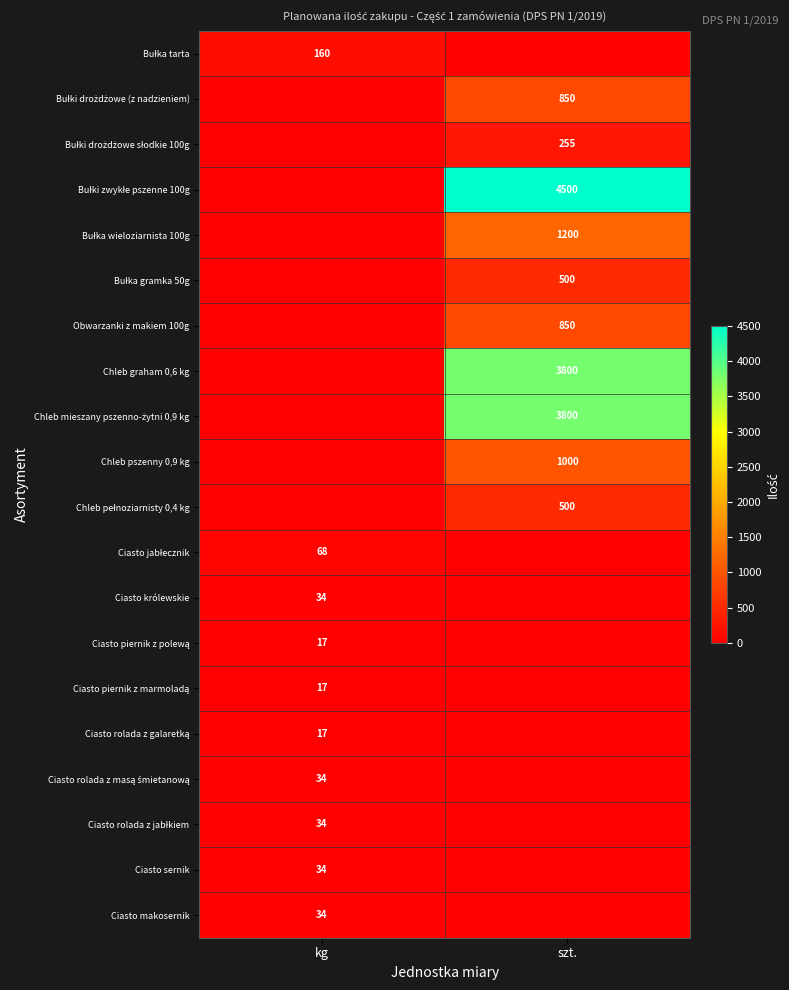

Is it true that Chleb graham 0,6 kg equals 3800 at szt.?

True